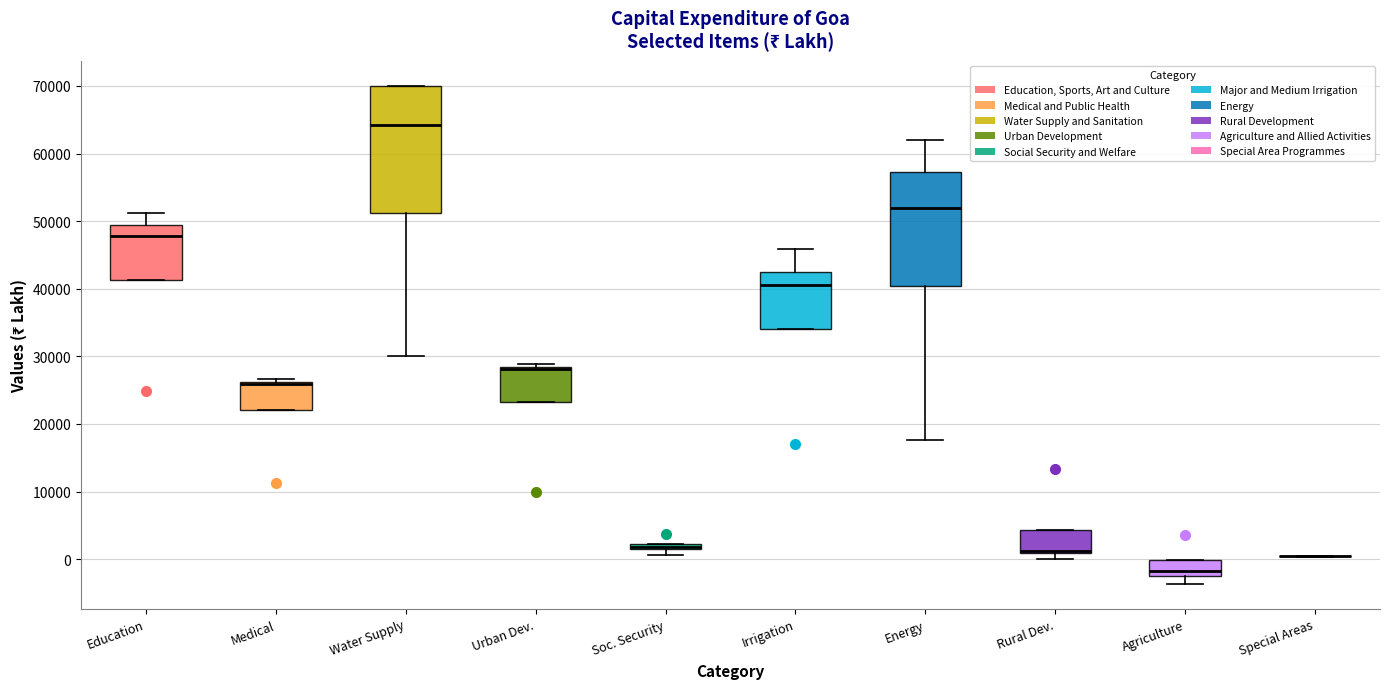

Where is the lower edge of the box for Medical on the y-axis? The values are not printed on the chart, so give them approximately, as read against the axis.

22000